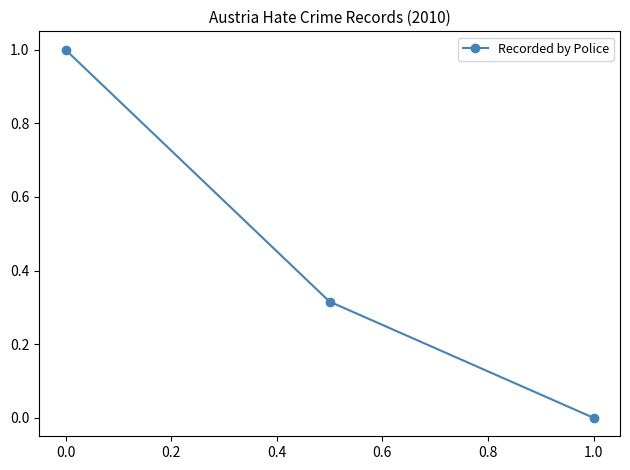

How many distinct data groups are displayed?

1